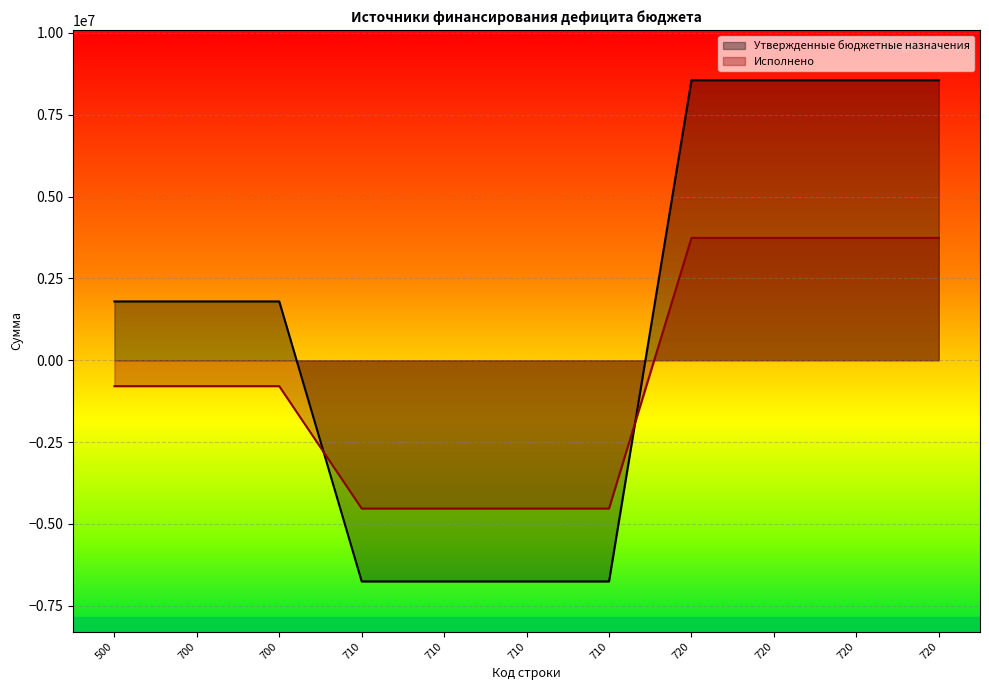

The value of Утвержденные бюджетные назначения at 700 is 1797019.0. True or false?

True